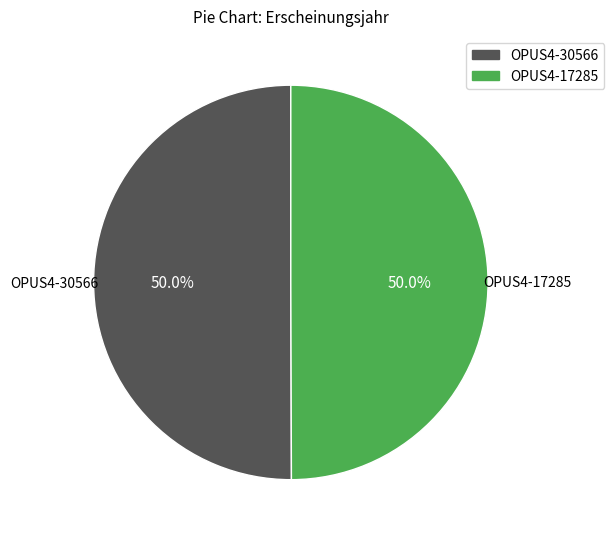

To the nearest percent, what is the average slice percentage?

50%